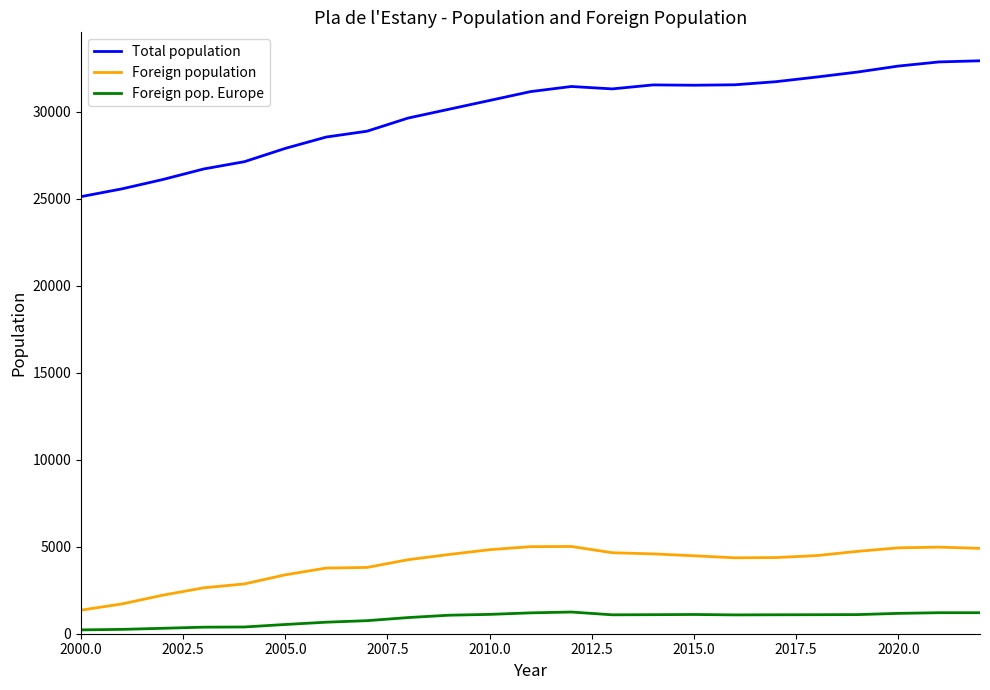

How many series are shown in this chart?

3